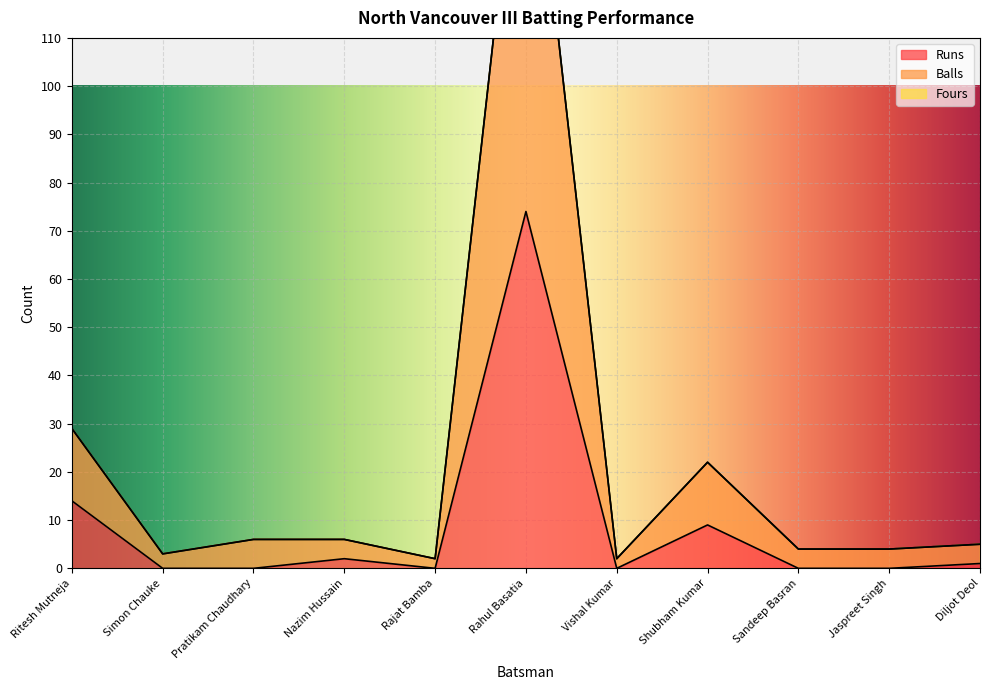

Rank the categories by Runs value from highest to lowest.

Rahul Basatia, Ritesh Mutneja, Shubham Kumar, Nazim Hussain, Diljot Deol, Simon Chauke, Pratikam Chaudhary, Rajat Bamba, Vishal Kumar, Sandeep Basran, Jaspreet Singh